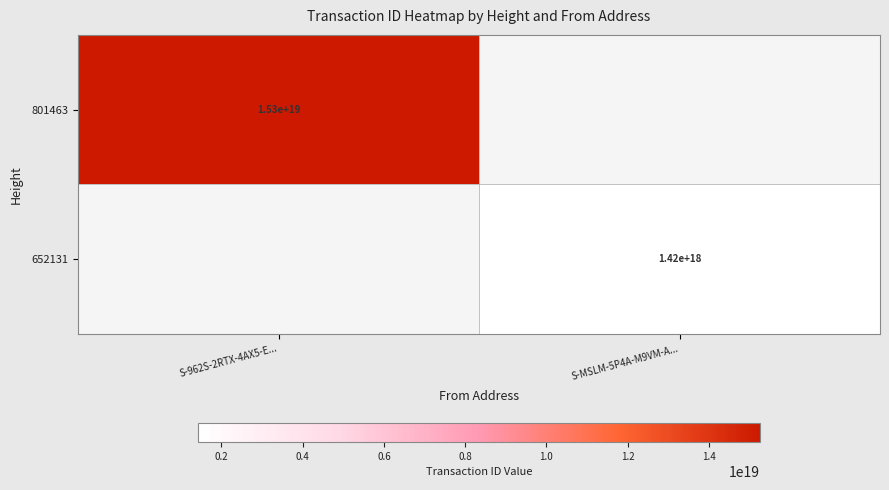

How many data points does each series have?

2